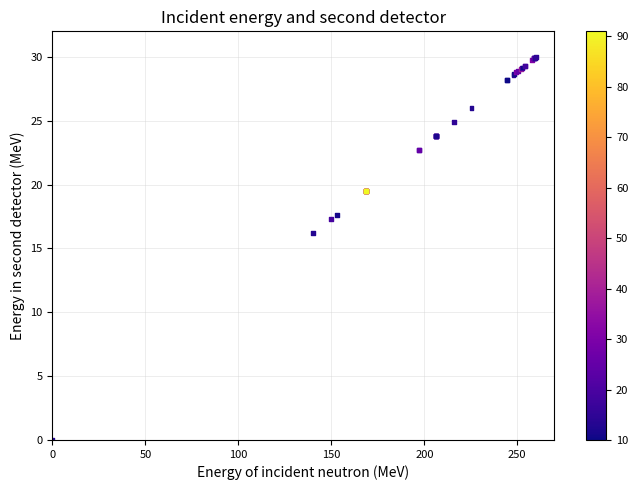

What Y value in the scatter plot is closest to 15?

16.2